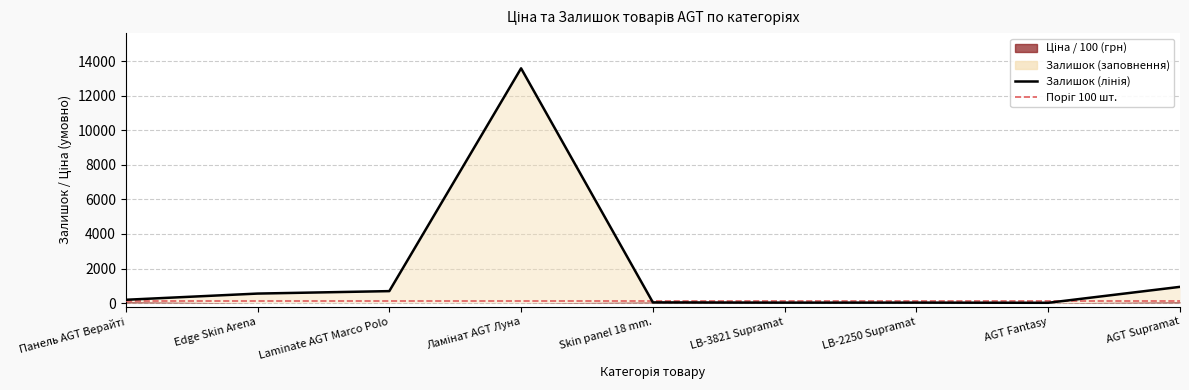

How many interior local valleys (lower than both neighbors) does the data have?

2